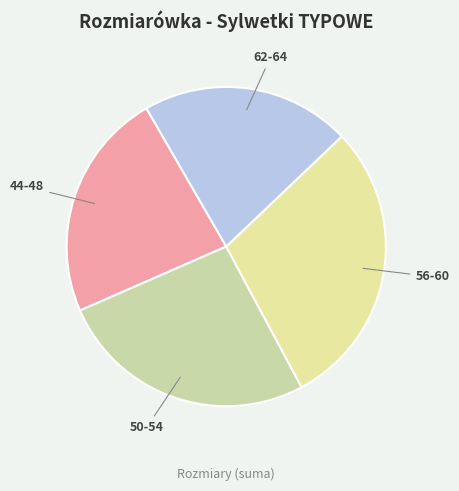

How many segments does this pie chart have?

4